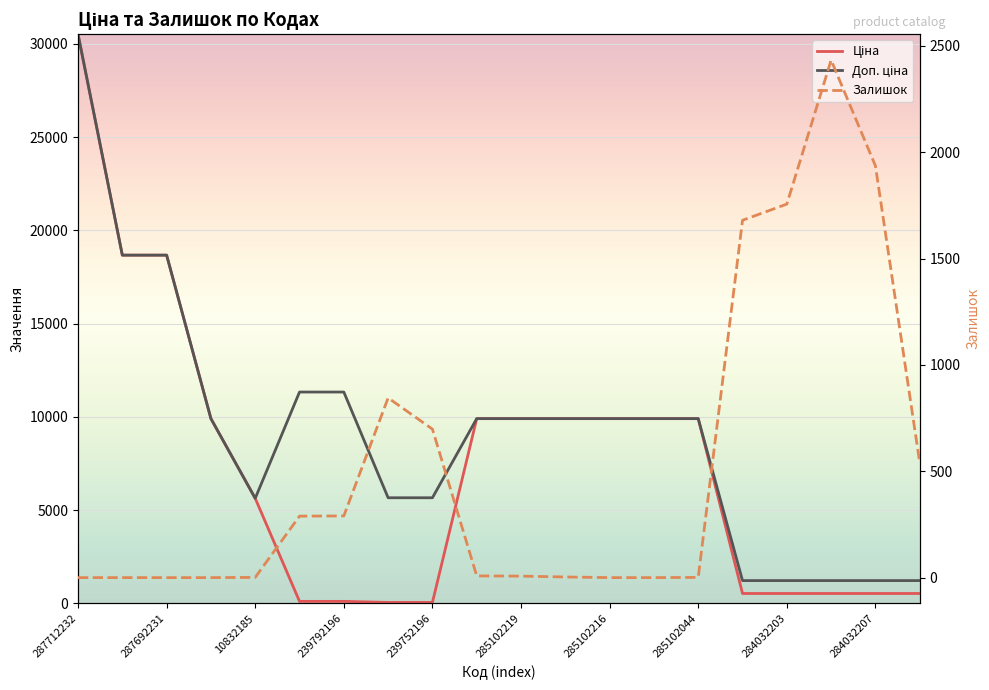

The Ціна series shows 12378.1 at 287692231. True or false?

False